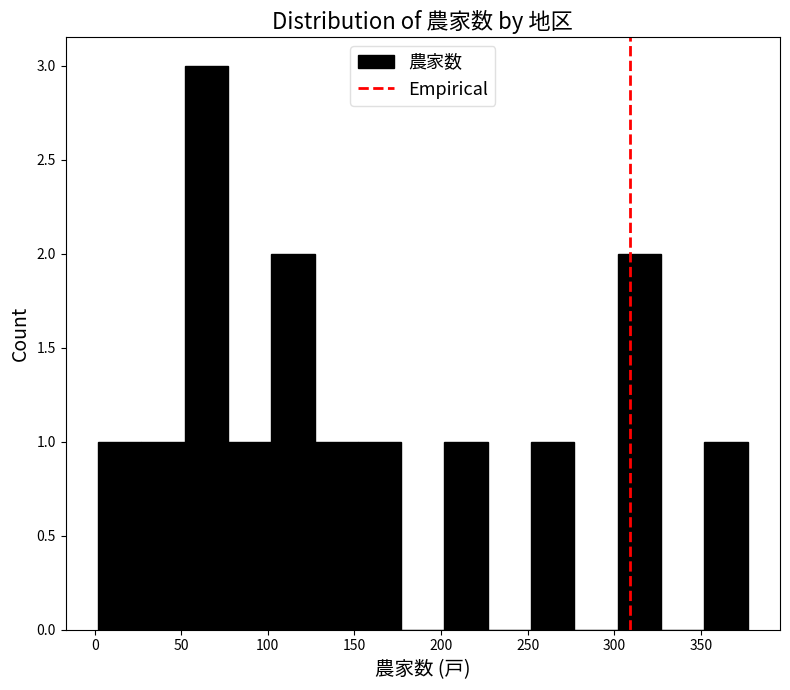

Over which range of the x-axis is the bar tallest?

52 to 77